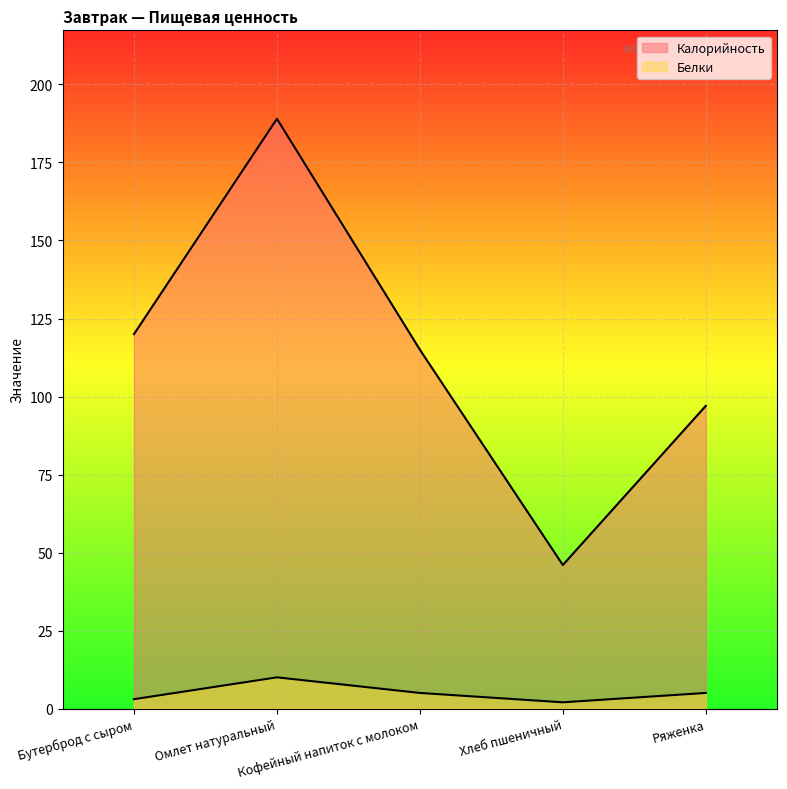

What is the difference between the highest and lowest values at Ряженка?

92